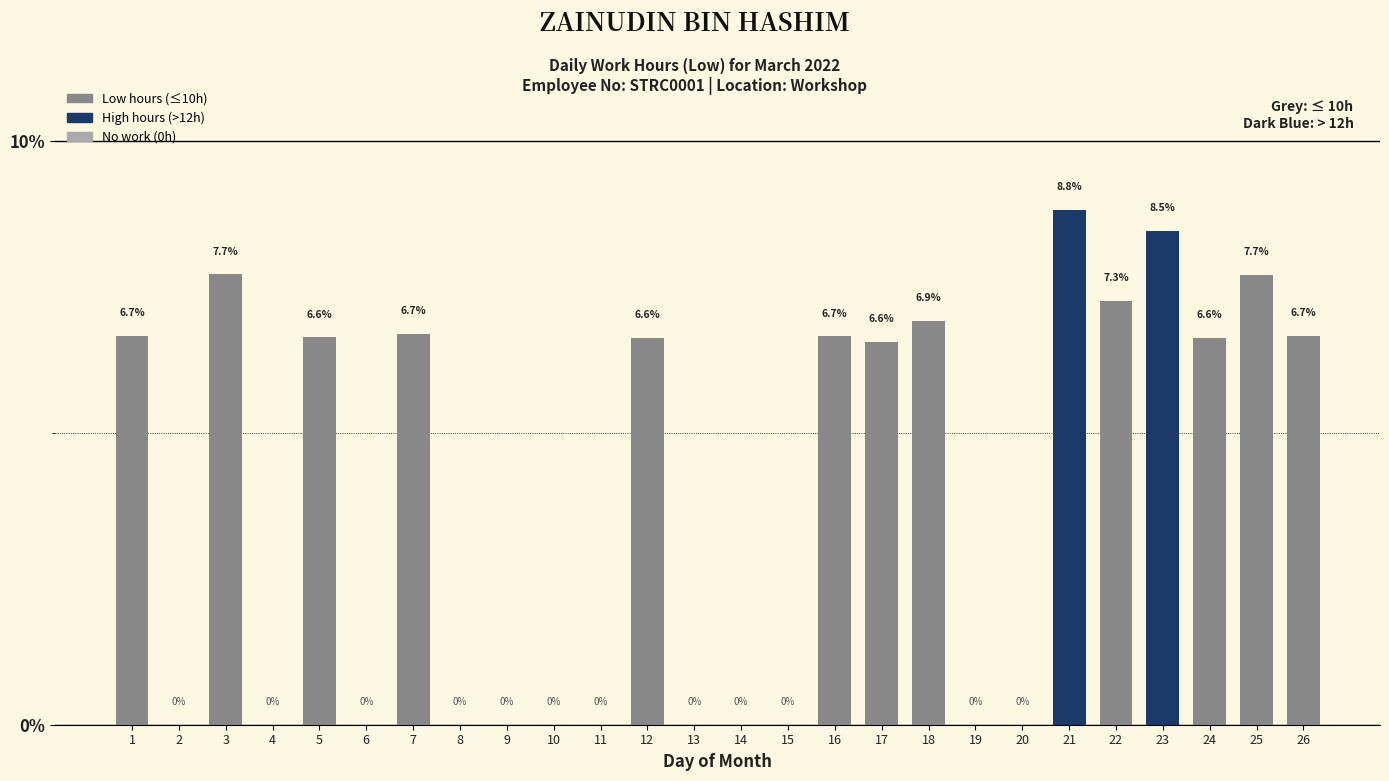

The chart shows a value of 6.7 at 16. True or false?

True